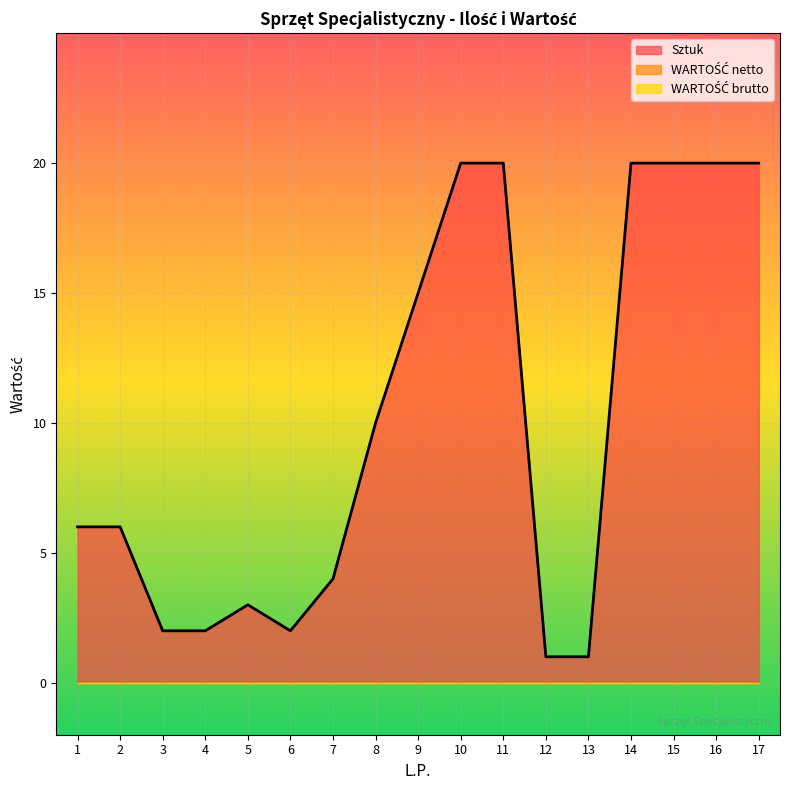

Reading left to right, list all the values displayed in this chart.

Sztuk: 6	6	2	2	3	2	4	10	15	20	20	1	1	20	20	20	20
WARTOŚĆ netto: 0	0	0	0	0	0	0	0	0	0	0	0	0	0	0	0	0
WARTOŚĆ brutto: 0	0	0	0	0	0	0	0	0	0	0	0	0	0	0	0	0